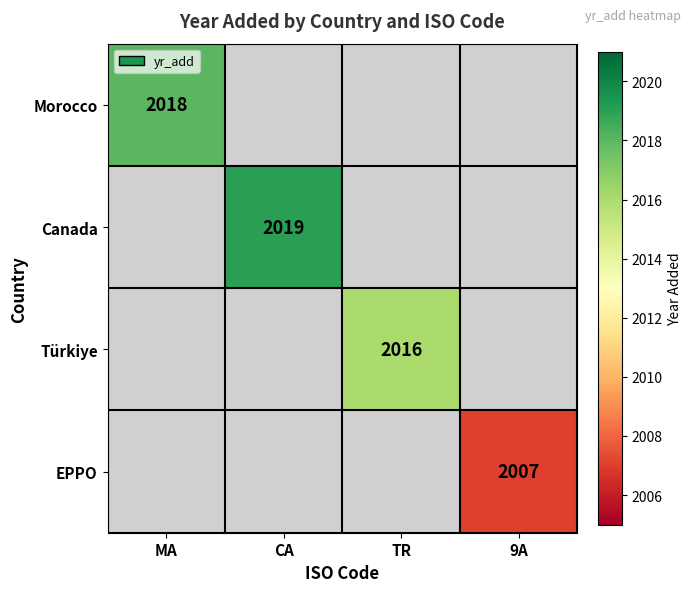

True or false: EPPO has a value of 3588 at 9A.

False